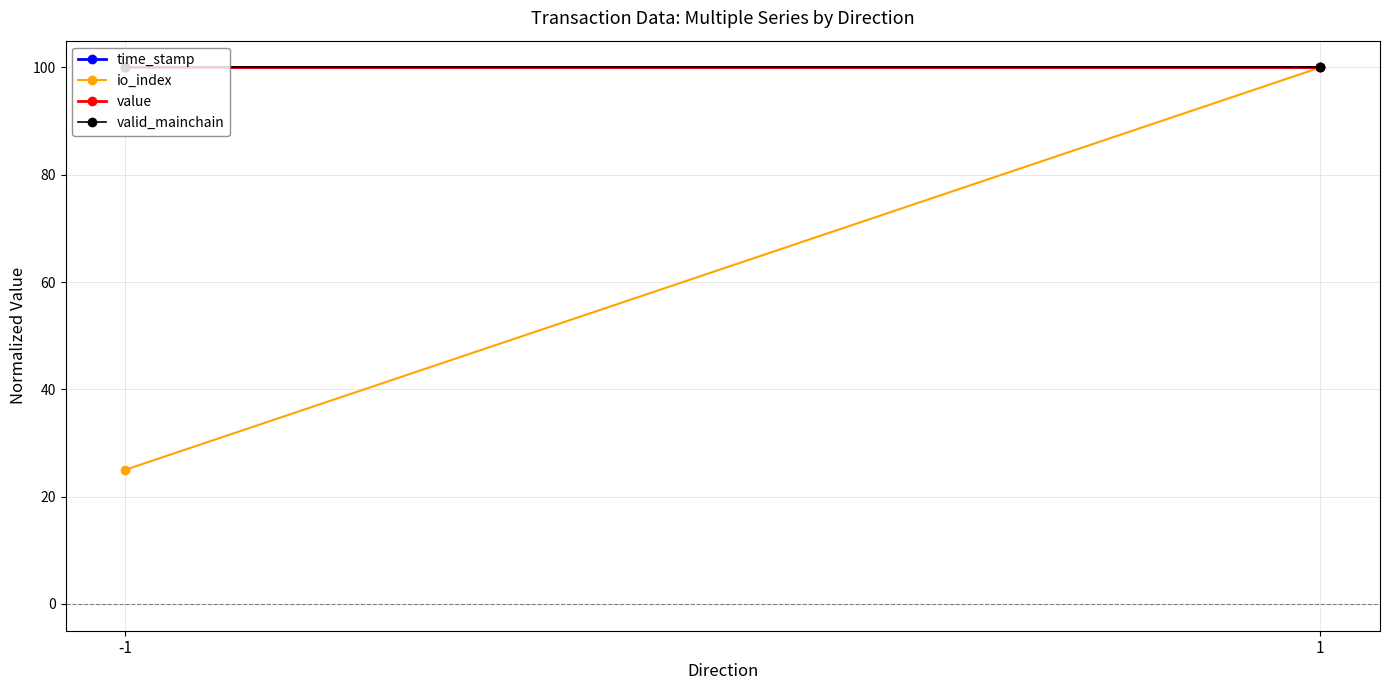

What is the total value across all series at 1?

400.0